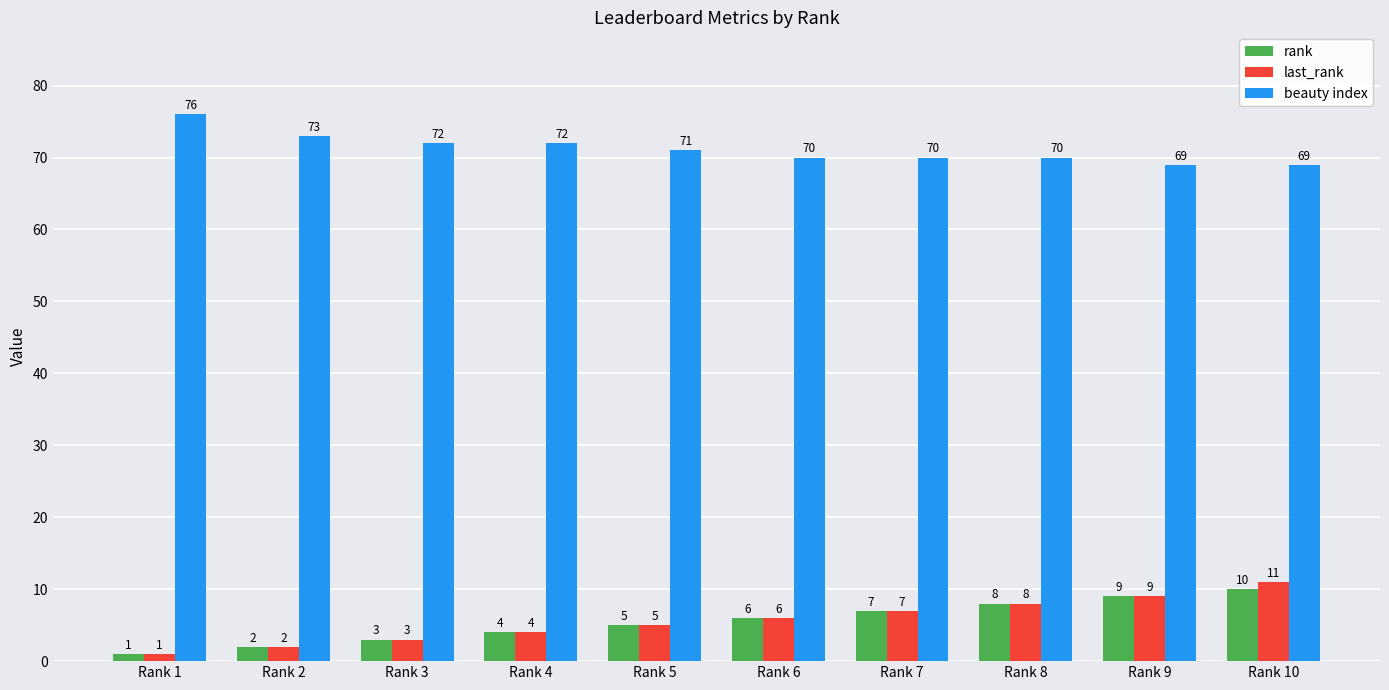

How many beauty index values are between 70 and 72?

6